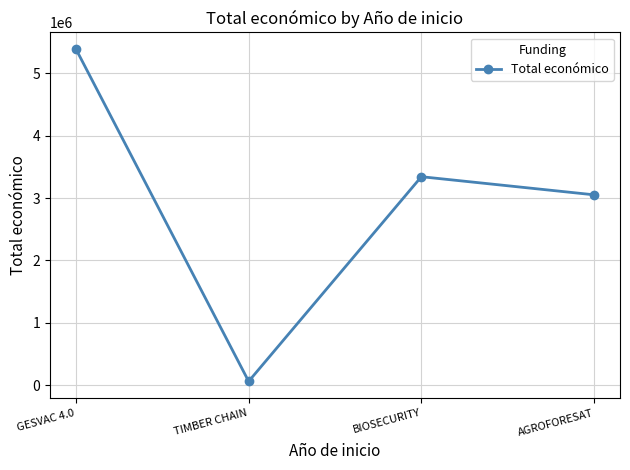

At which category does the chart reach its peak across all series?

GESVAC 4.0